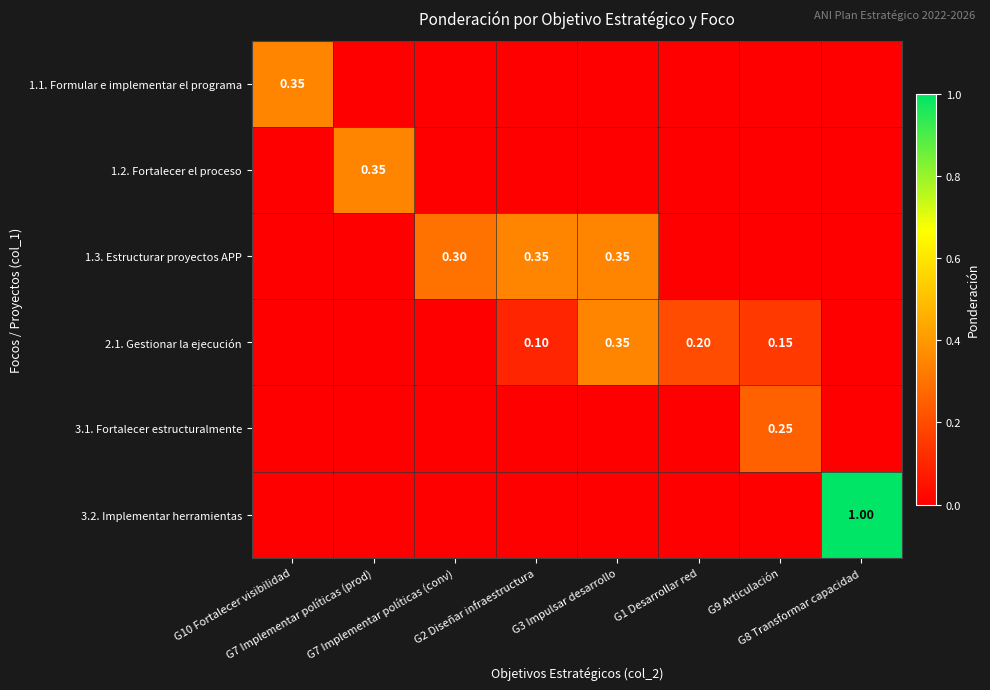

How many data points does each series have?

8